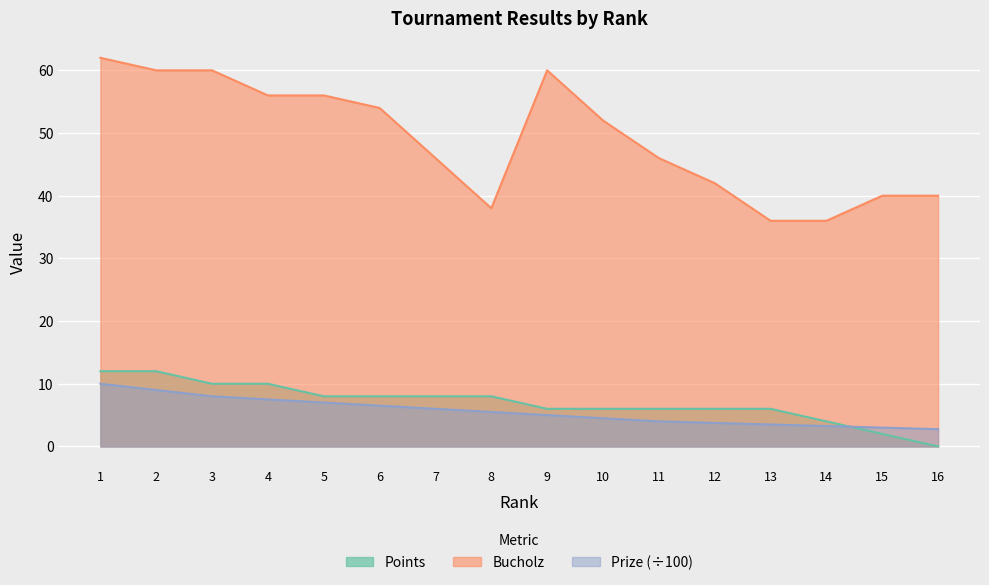

What is the value of the Prize point at the 11th from the left?

4.0